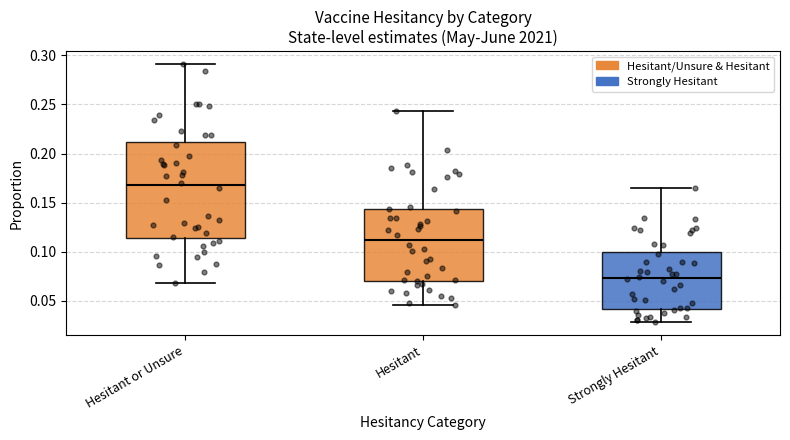

Reading left to right, transcribe this box plot: for each box, give where its median line is, the range the box spans, and where its two whiskers end, as read against the y-axis. The values are not printed on the chart, so give them approximately, as read against the axis.

Hesitant or Unsure: median 0.170, box 0.115 to 0.210, whiskers 0.070 to 0.290
Hesitant: median 0.110, box 0.070 to 0.145, whiskers 0.045 to 0.245
Strongly Hesitant: median 0.075, box 0.040 to 0.100, whiskers 0.030 to 0.165